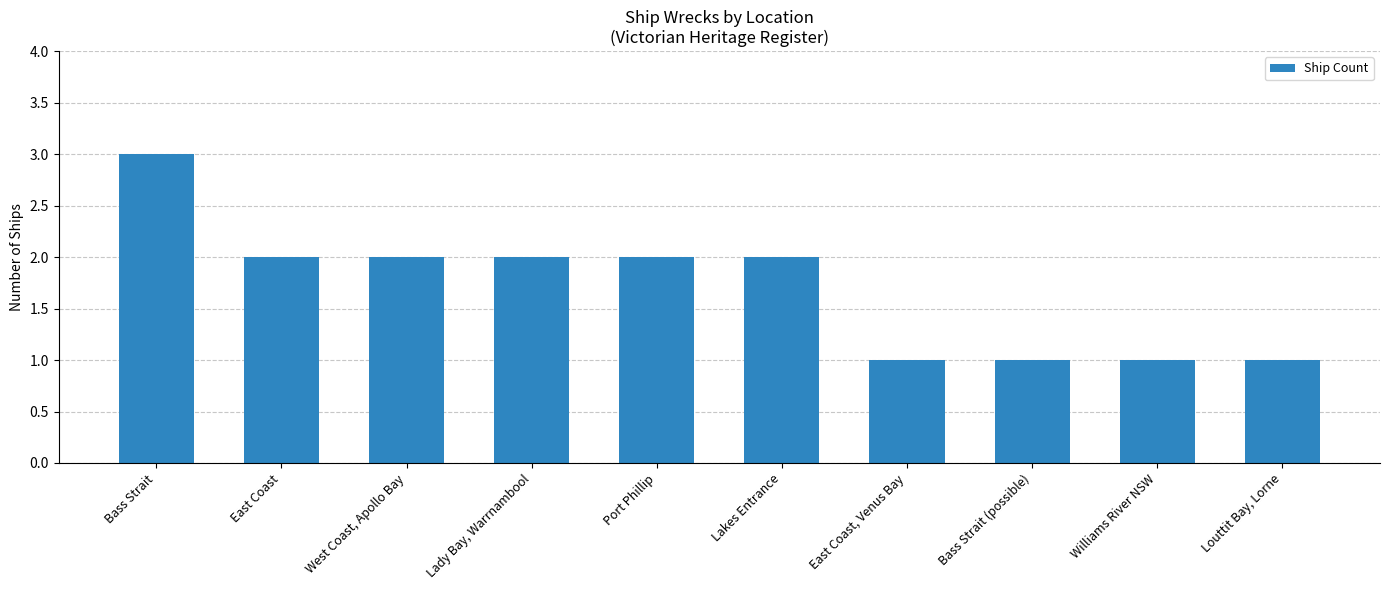

Between Bass Strait and East Coast, which is larger?

Bass Strait